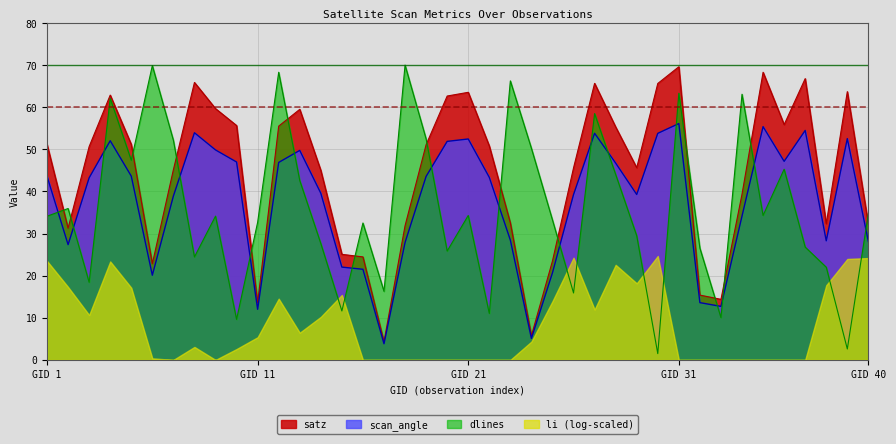

How many lines are shown in the chart?

4